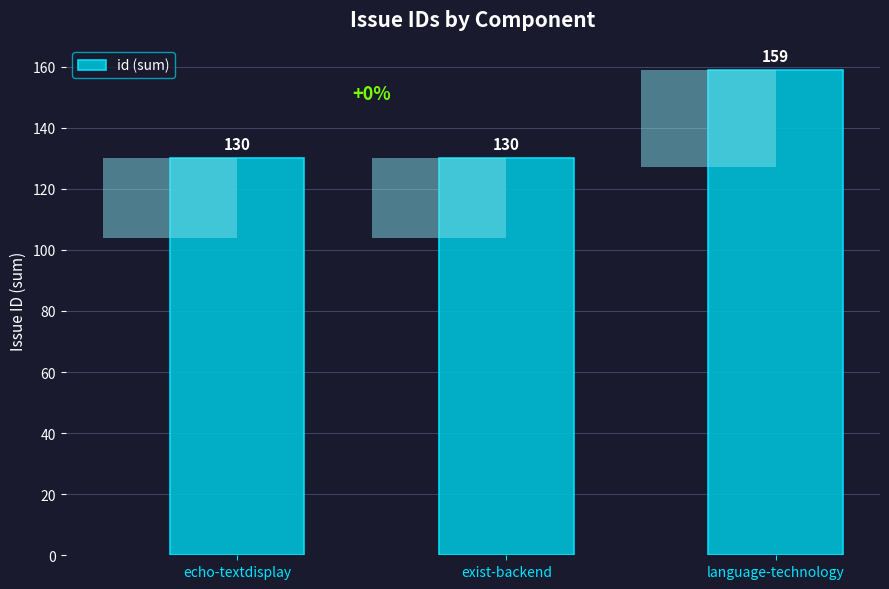

Which category has the lowest value across all series?

echo-textdisplay